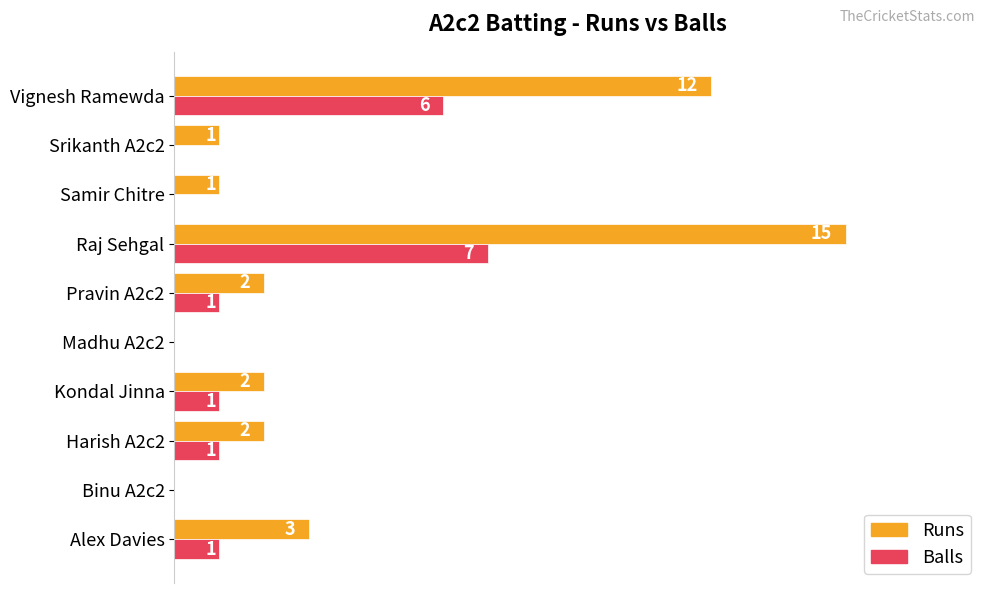

How many data points does each series have?

10